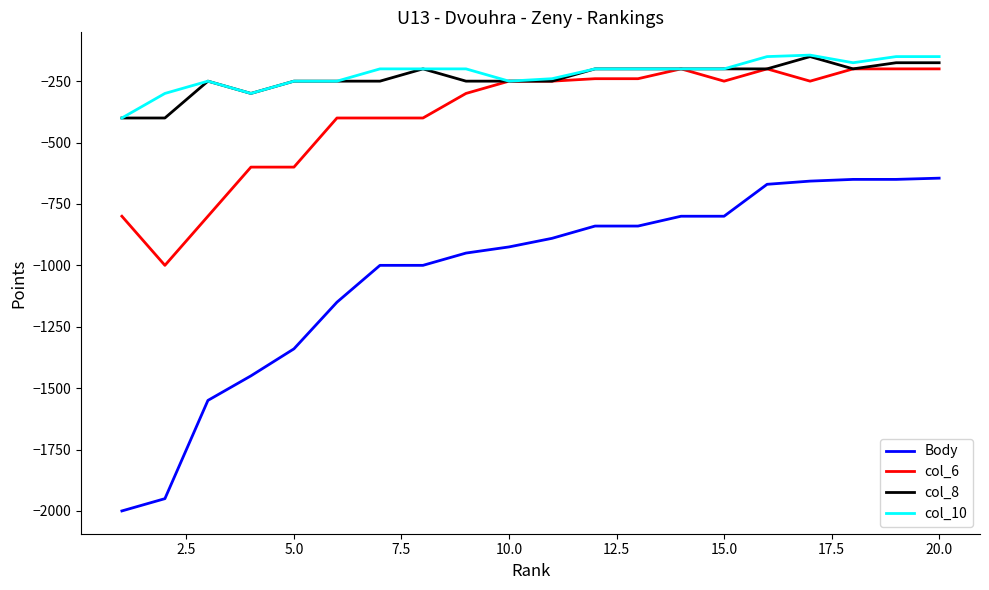

True or false: col_10 and Body intersect in this chart.

False